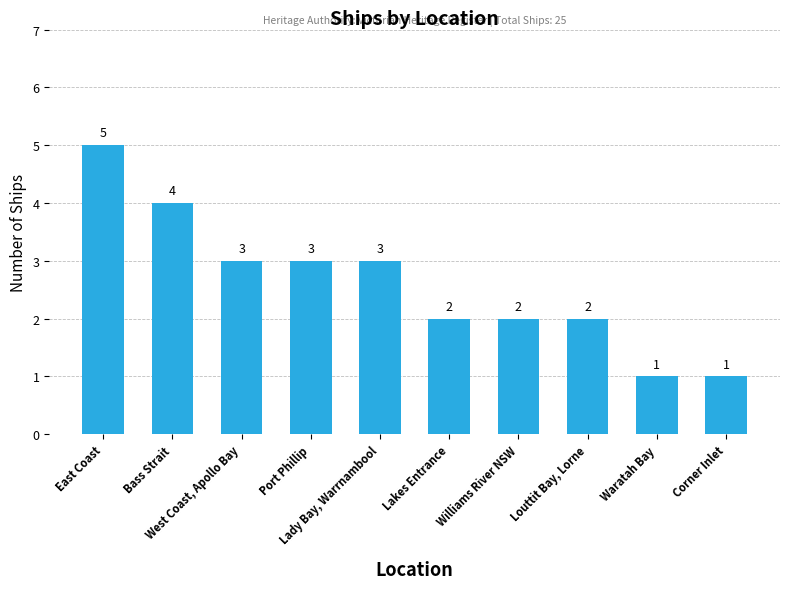

What is the smallest value displayed?

1